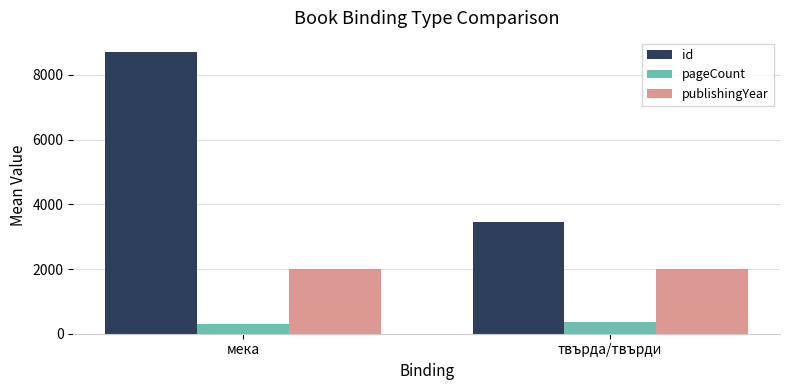

Read the publishingYear value at мека.

1988.9